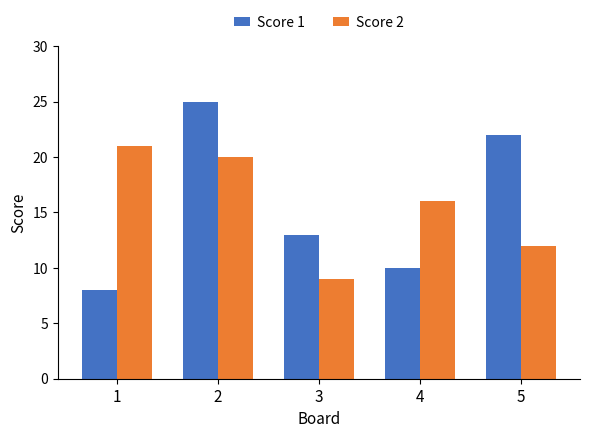

List the series in order of their peak value, highest first.

Score 1, Score 2